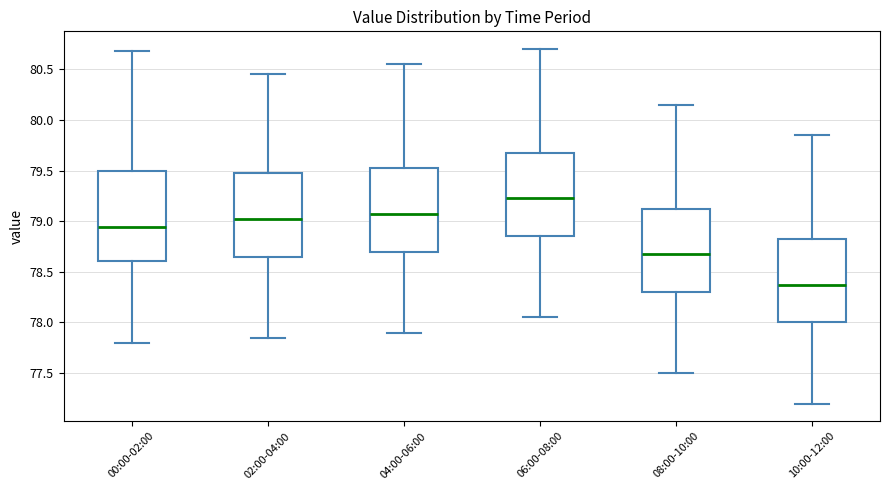

Where does the median line of the box for 00:00-02:00 sit on the y-axis? The values are not printed on the chart, so give them approximately, as read against the axis.

78.95